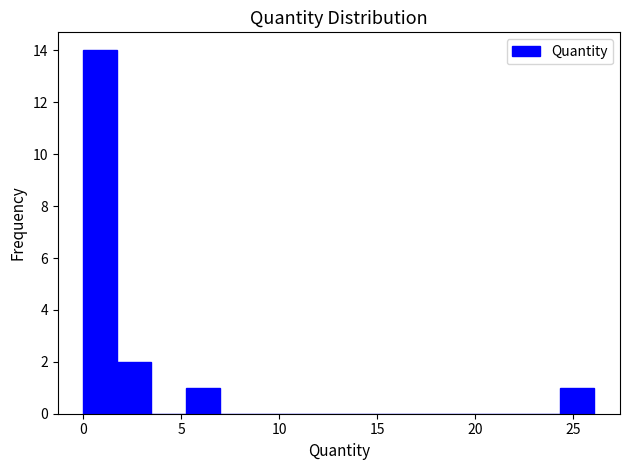

Around what value on the x-axis is the tallest bar? Give the approximate position of its centre, as read against the axis.

1.0